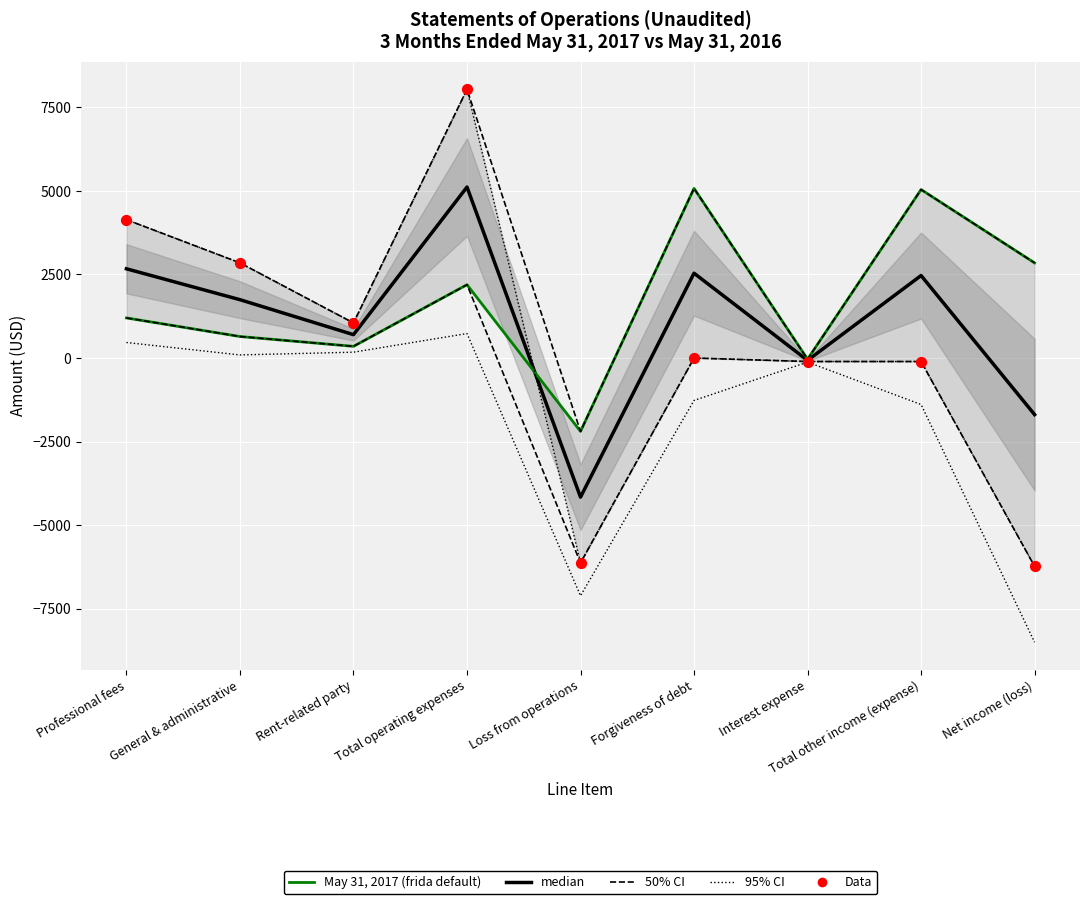

Which series has the largest Y range (max minus min)?

95% CI